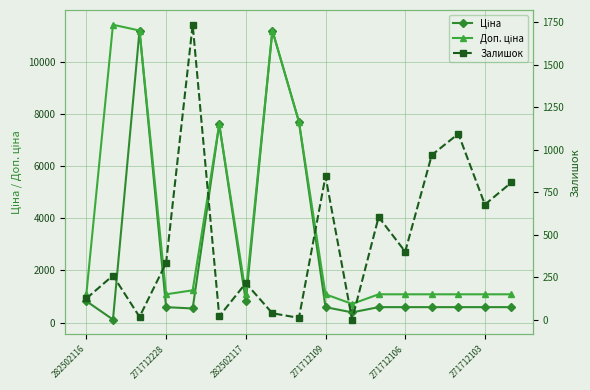

Count the number of data series in this chart.

3